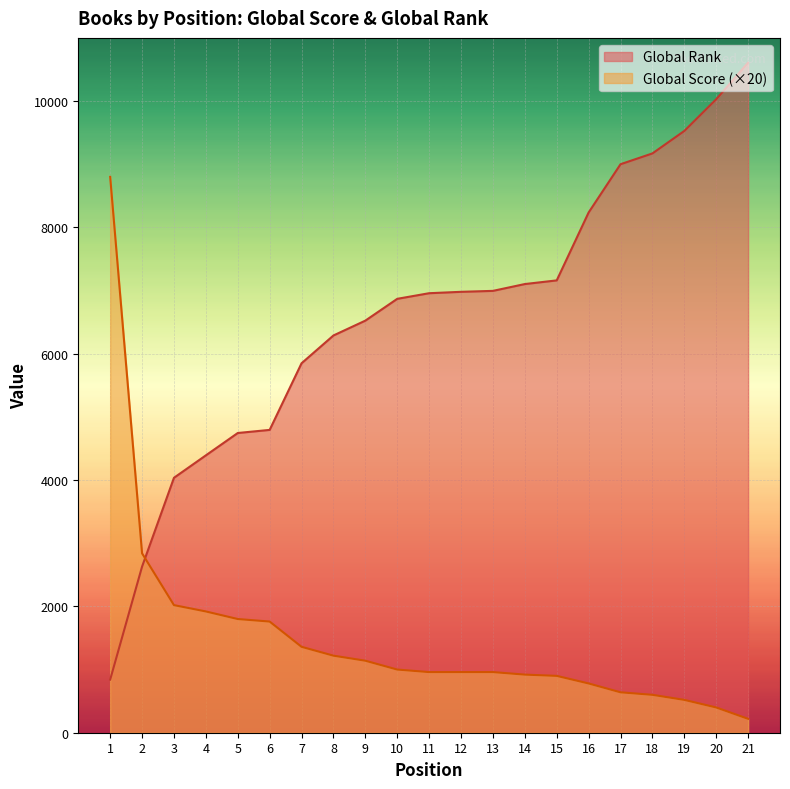

List the labels in order of Global Score value, smallest first.

21, 20, 19, 18, 17, 16, 15, 14, 11, 12, 13, 10, 9, 8, 7, 6, 5, 4, 3, 2, 1